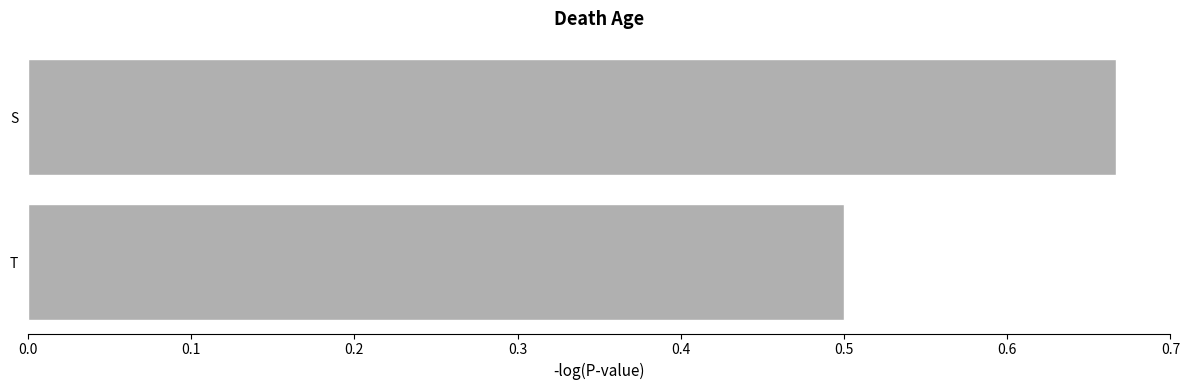

What is the average value?

0.6